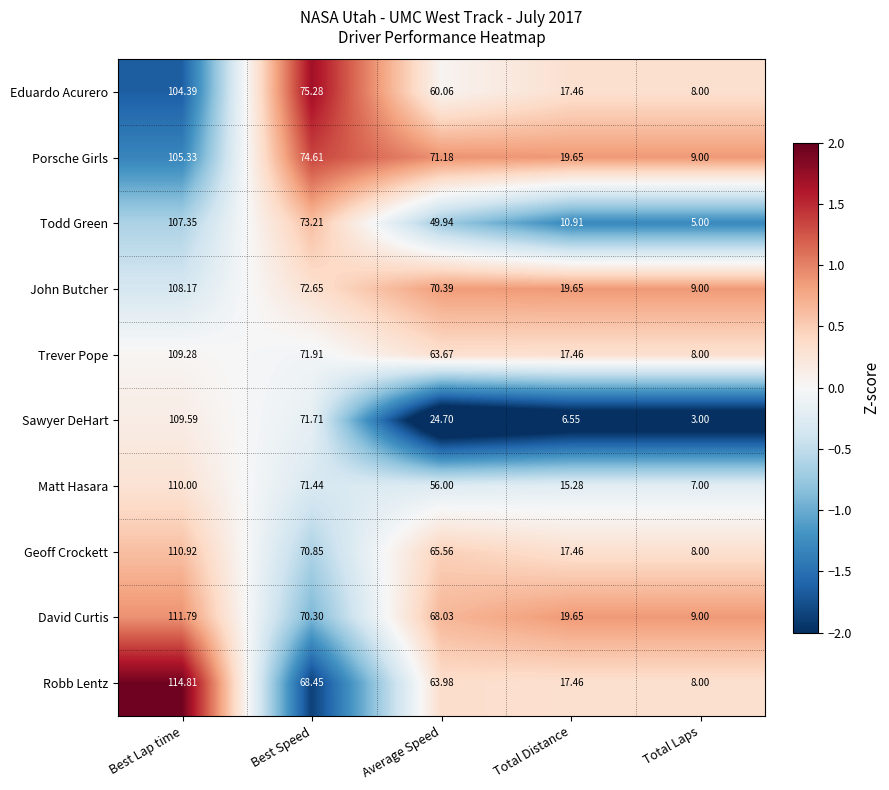

List the series in order of their peak value, highest first.

Robb Lentz, David Curtis, Geoff Crockett, Matt Hasara, Sawyer DeHart, Trever Pope, John Butcher, Todd Green, Porsche Girls, Eduardo Acurero